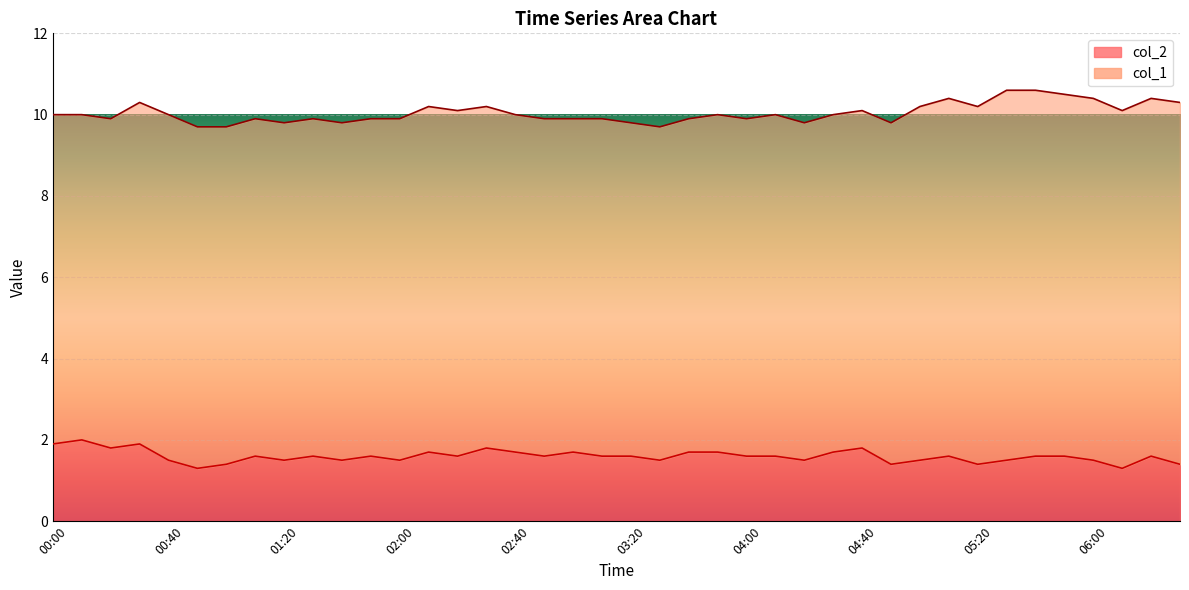

What is the lowest value of the col_2 series?

1.3